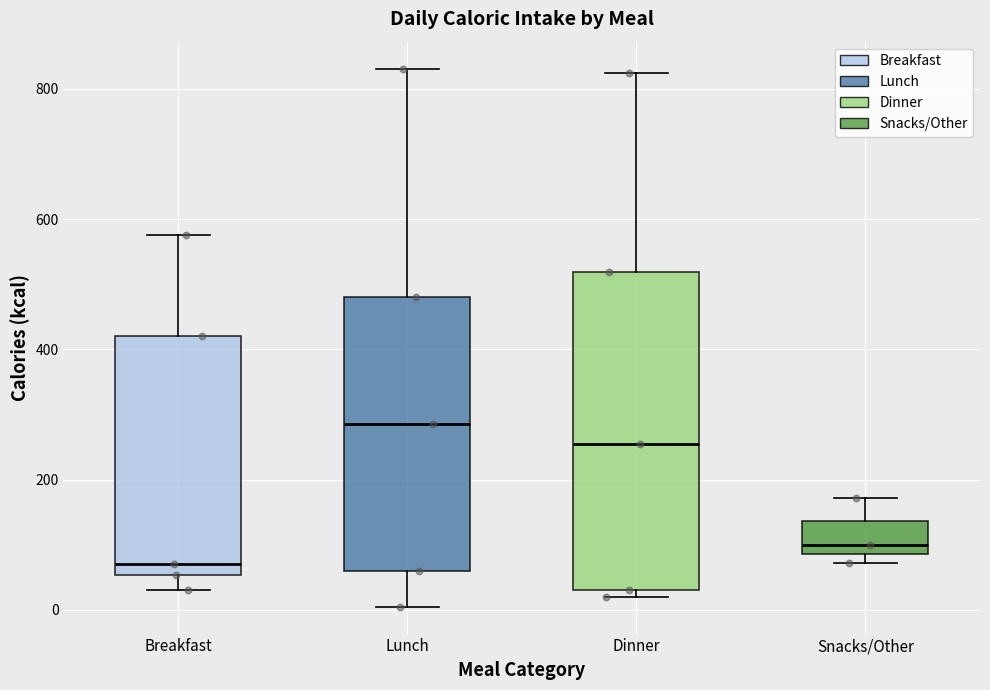

Reading left to right, read every box against the y-axis: the position of its median line, the range the box covers, and the ends of its whiskers. The values are not printed on the chart, so give them approximately, as read against the axis.

Breakfast: median 80, box 60 to 420, whiskers 40 to 580
Lunch: median 280, box 60 to 480, whiskers 0 to 840
Dinner: median 260, box 40 to 520, whiskers 20 to 820
Snacks/Other: median 100, box 80 to 140, whiskers 80 (just below the box's lower edge) to 180